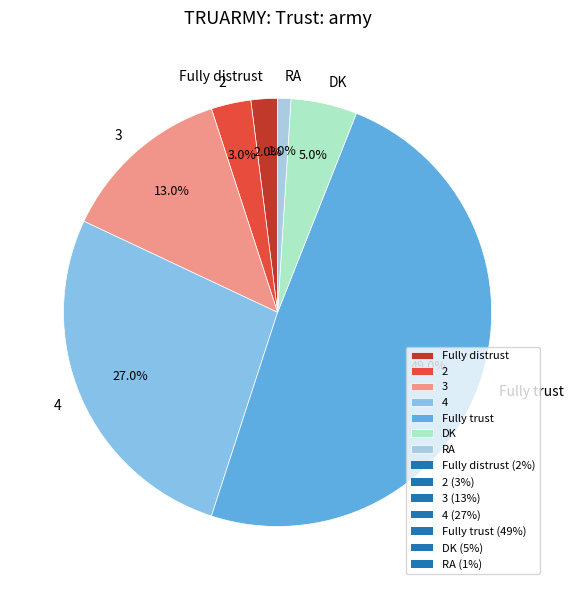

To the nearest percent, what portion does 3 represent?

13%